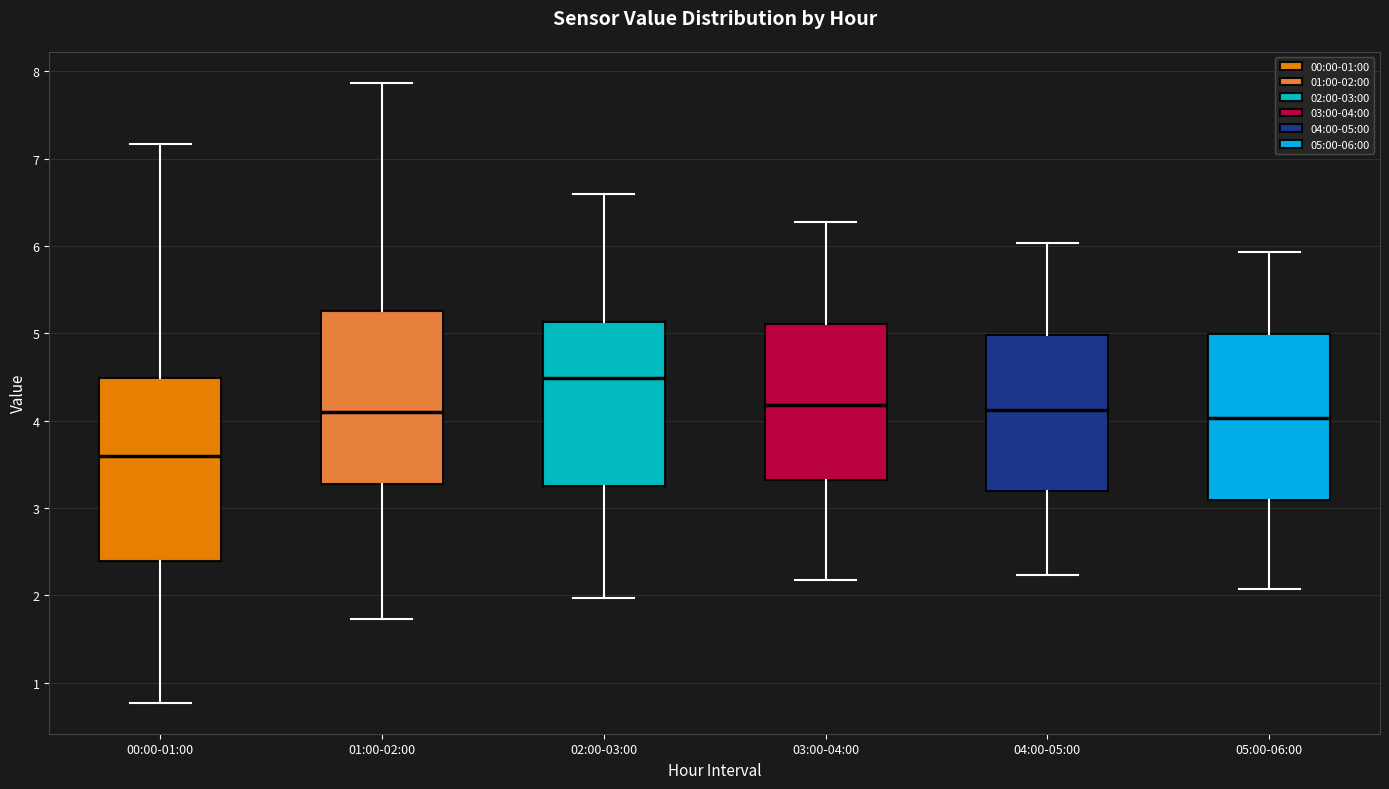

Reading left to right, read every box against the y-axis: the position of its median line, the range the box covers, and the ends of its whiskers. The values are not printed on the chart, so give them approximately, as read against the axis.

00:00-01:00: median 3.6, box 2.4 to 4.5, whiskers 0.8 to 7.2
01:00-02:00: median 4.1, box 3.3 to 5.3, whiskers 1.7 to 7.9
02:00-03:00: median 4.5, box 3.3 to 5.1, whiskers 2.0 to 6.6
03:00-04:00: median 4.2, box 3.3 to 5.1, whiskers 2.2 to 6.3
04:00-05:00: median 4.1, box 3.2 to 5.0, whiskers 2.2 to 6.0
05:00-06:00: median 4.0, box 3.1 to 5.0, whiskers 2.1 to 5.9